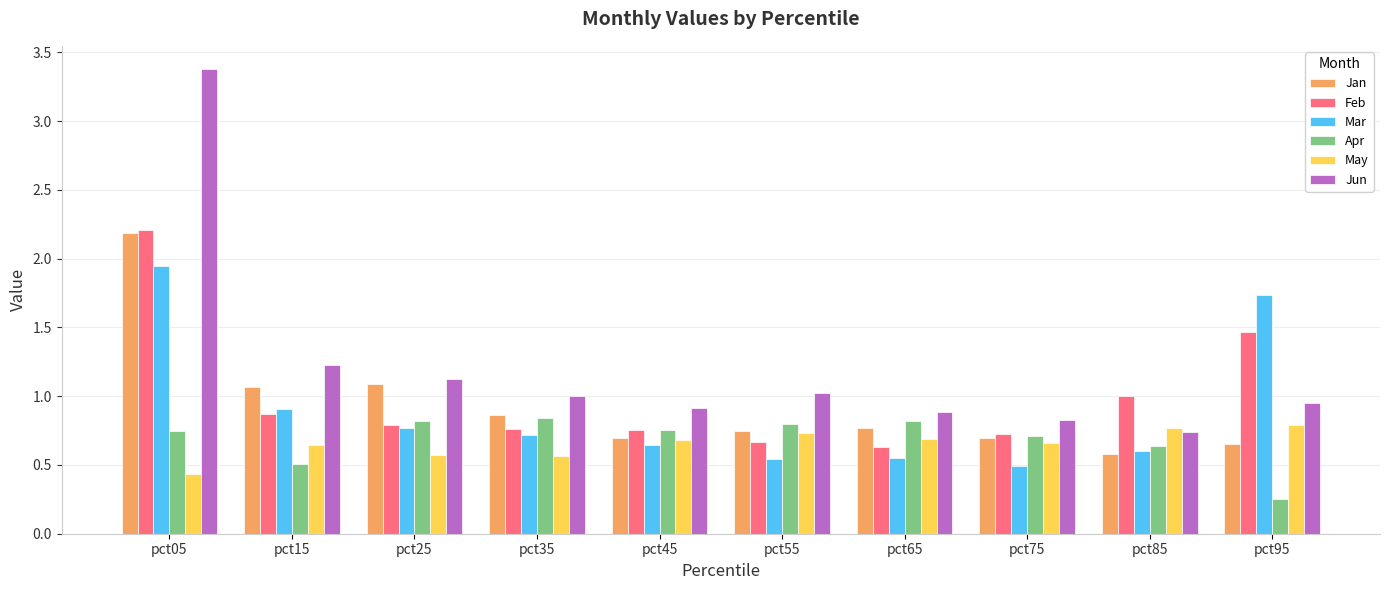

Which series has the largest range (max minus min)?

Jun